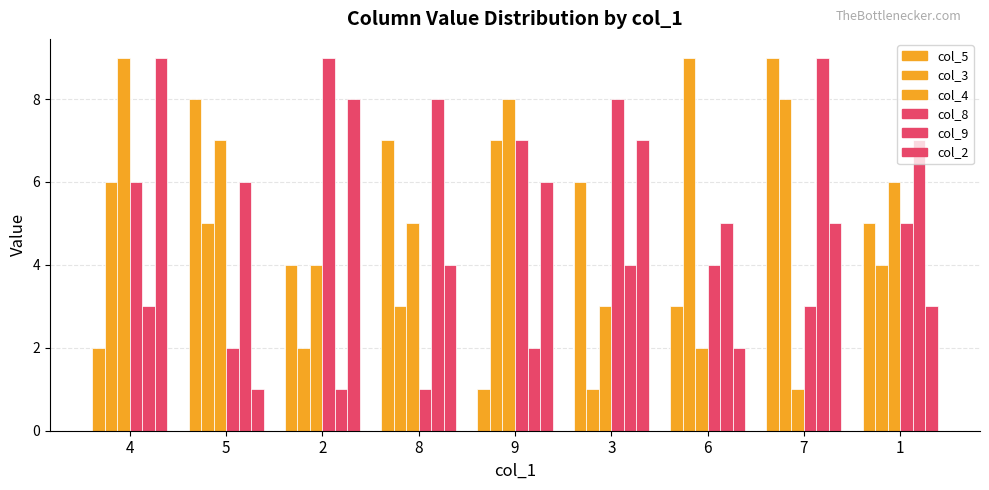

Which has a higher value, 1 or 6?

1